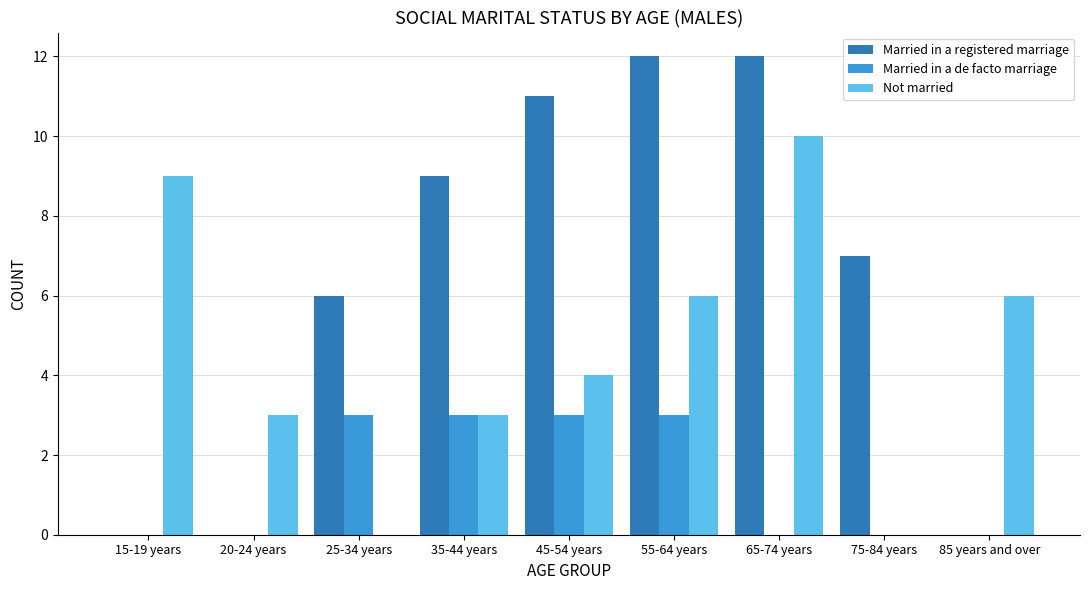

How many data points does each series have?

9